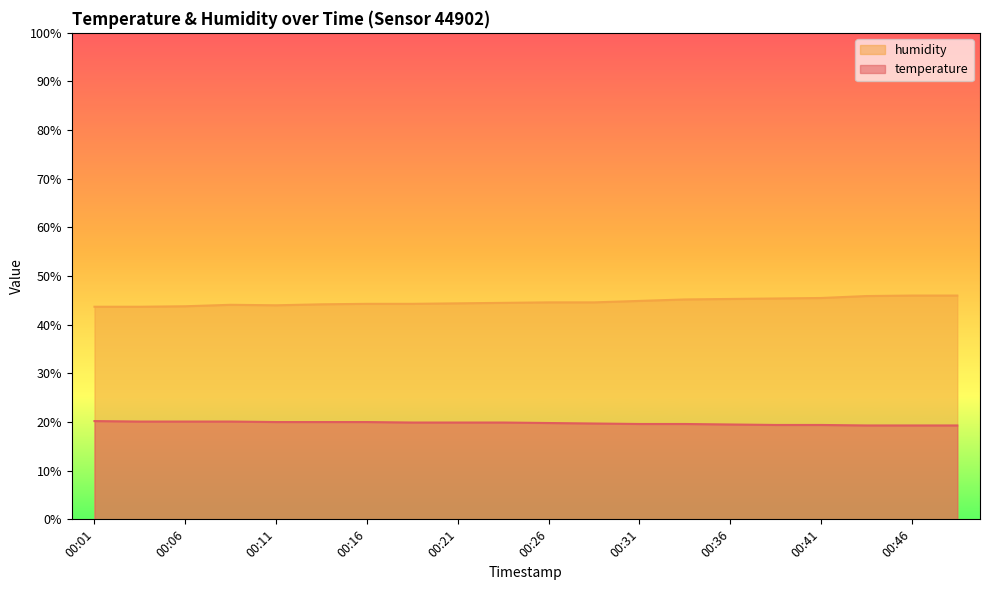

Where does the humidity series first go above 44?

00:08